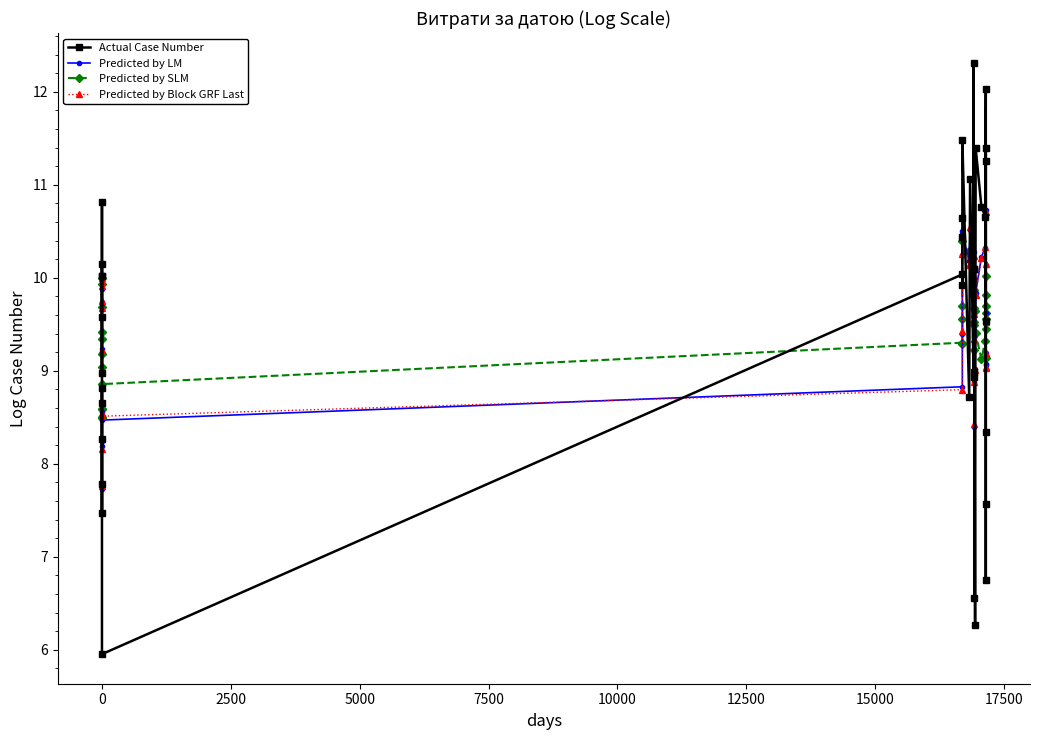

What position from the right is 10000?

31